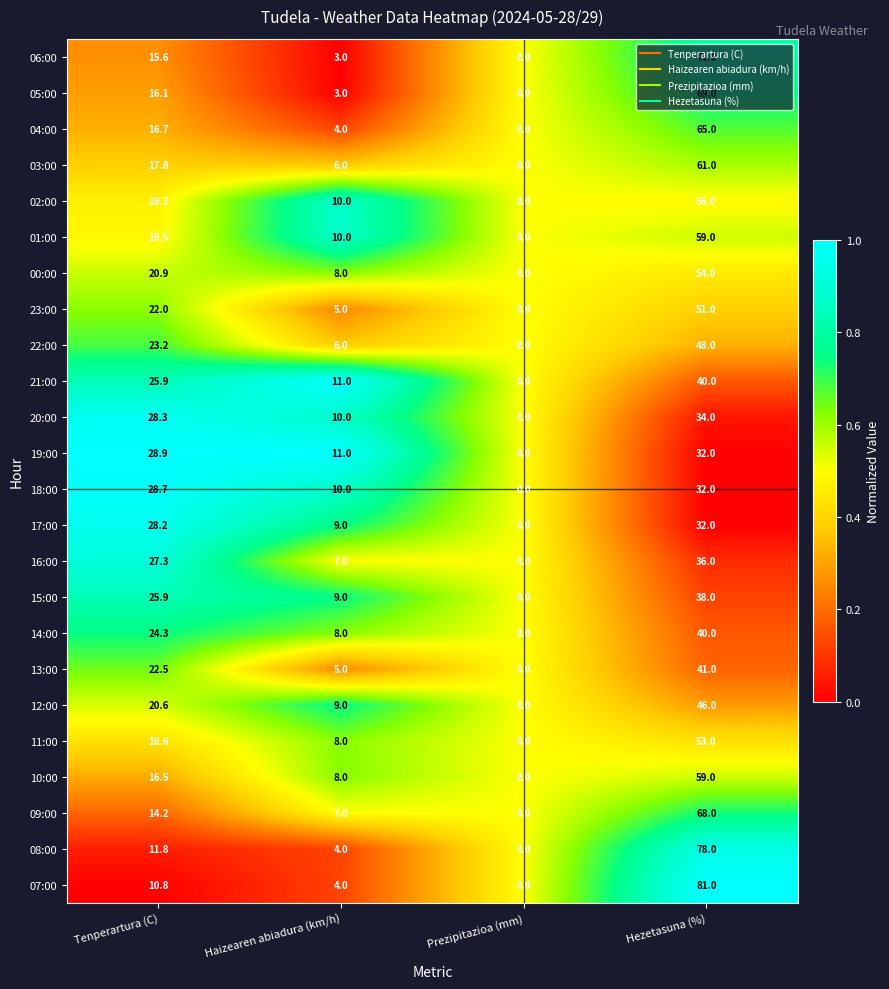

What is the highest value of the 10:00 series?

59.0